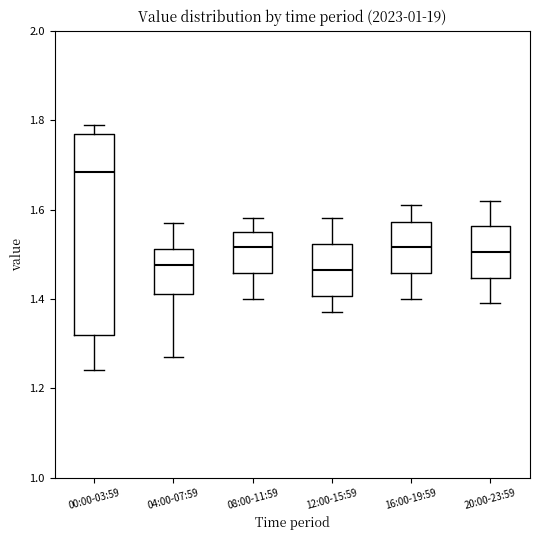

Reading left to right, transcribe this box plot: for each box, give where its median line is, the range the box spans, and where its two whiskers end, as read against the y-axis. The values are not printed on the chart, so give them approximately, as read against the axis.

00:00-03:59: median 1.68, box 1.32 to 1.78, whiskers 1.24 to 1.80
04:00-07:59: median 1.48, box 1.42 to 1.52, whiskers 1.28 to 1.58
08:00-11:59: median 1.52, box 1.46 to 1.56, whiskers 1.40 to 1.58
12:00-15:59: median 1.46, box 1.40 to 1.52, whiskers 1.38 to 1.58
16:00-19:59: median 1.52, box 1.46 to 1.58, whiskers 1.40 to 1.62
20:00-23:59: median 1.50, box 1.44 to 1.56, whiskers 1.40 to 1.62